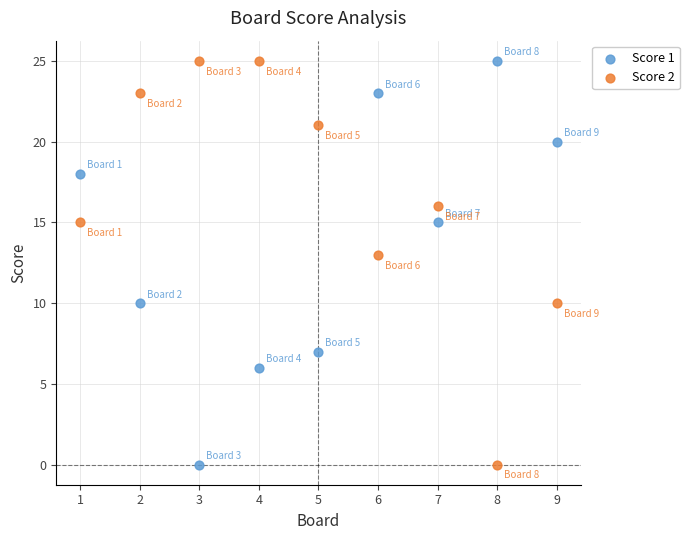

Across all data points, what is the range of Y values (max minus min)?

25